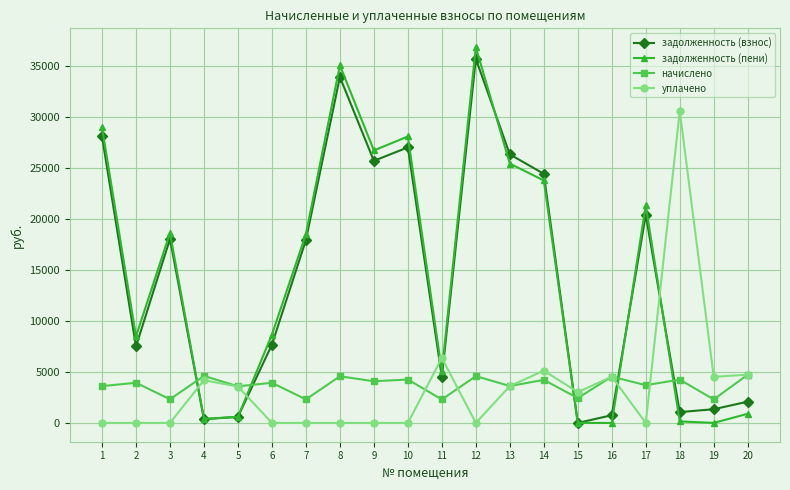

Is it true that задолженность (пени) equals 35111.3 at 8?

True